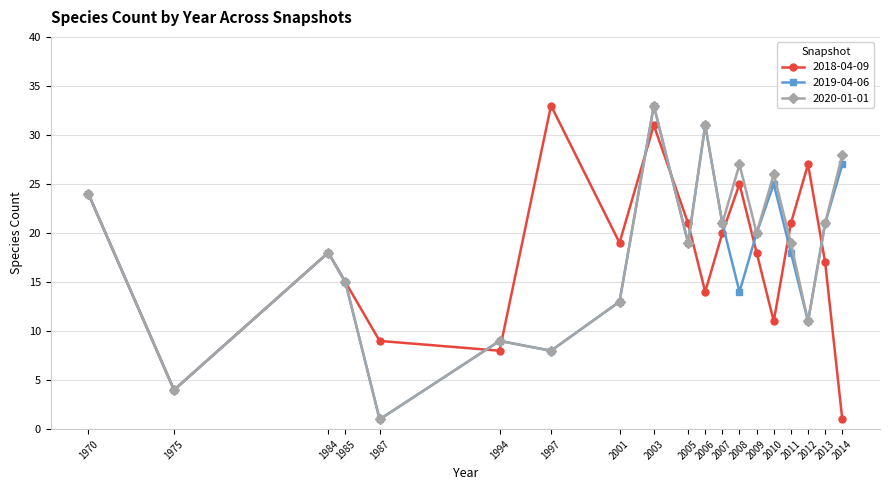

What is the value of the 2018-04-09 point at the 2nd from the left?

4